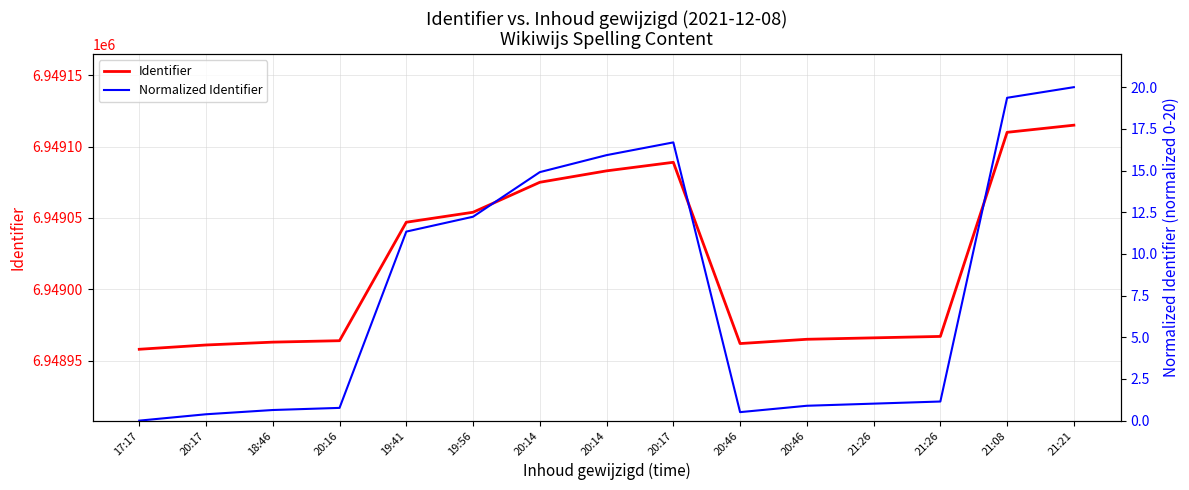

Between 18:46 and 20:16, which is larger?

20:16